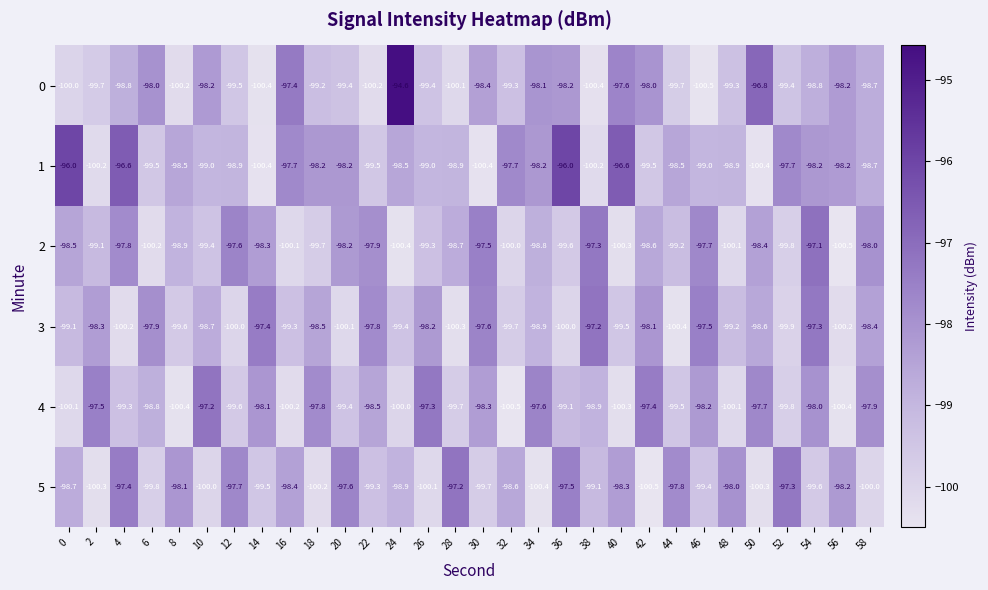

Which series has the widest spread of values?

0